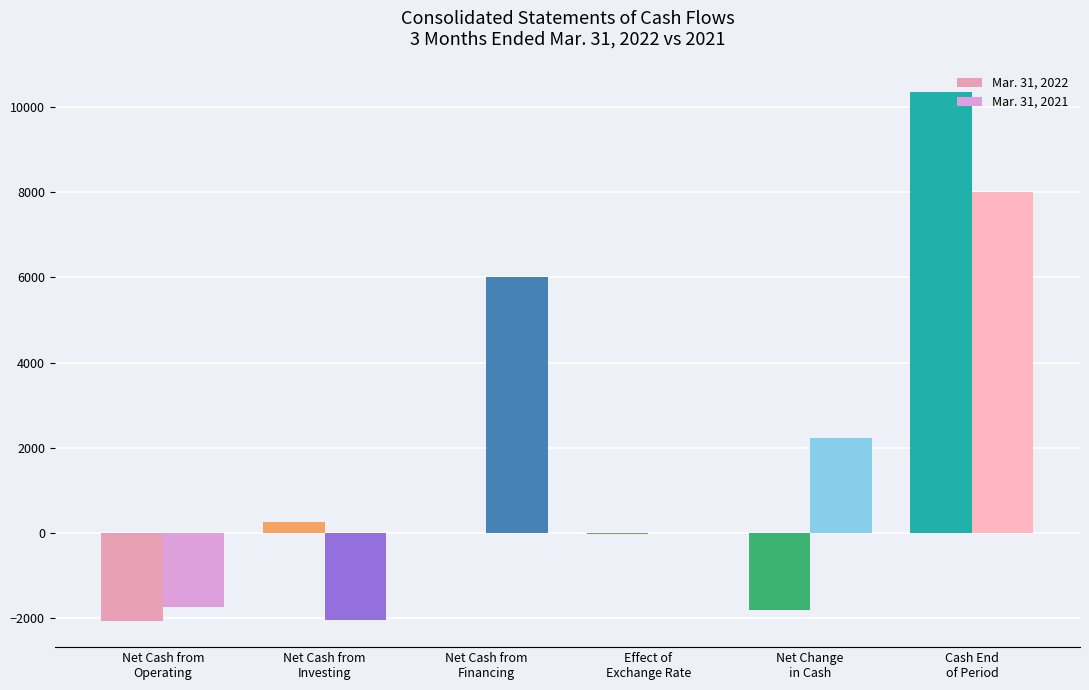

Where is Mar. 31, 2022 nearest to the value 4148?

Net Cash from
Investing